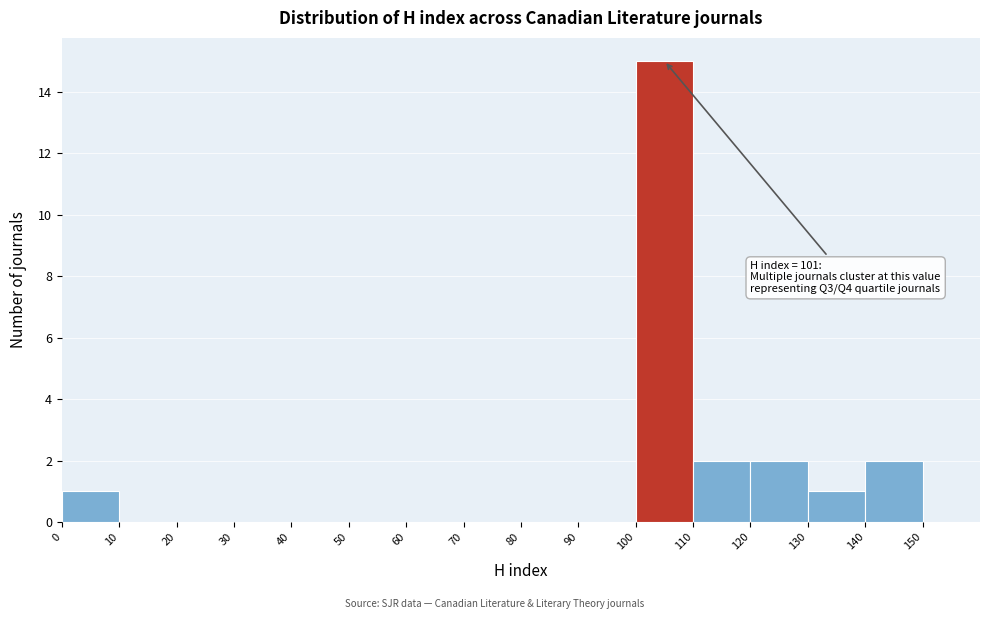

Over which range of the x-axis is the bar tallest?

100 to 110